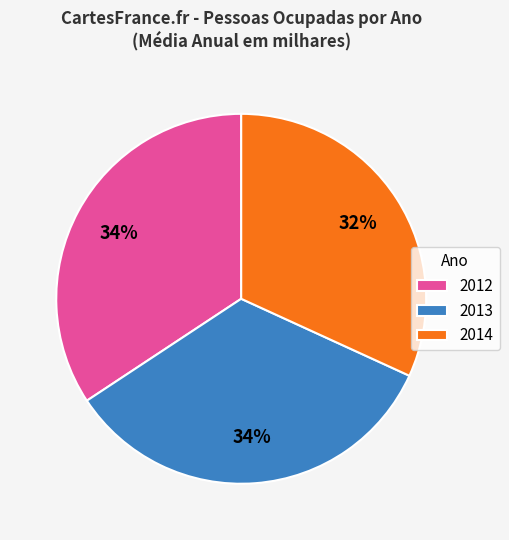

How many slices are in this pie chart?

3